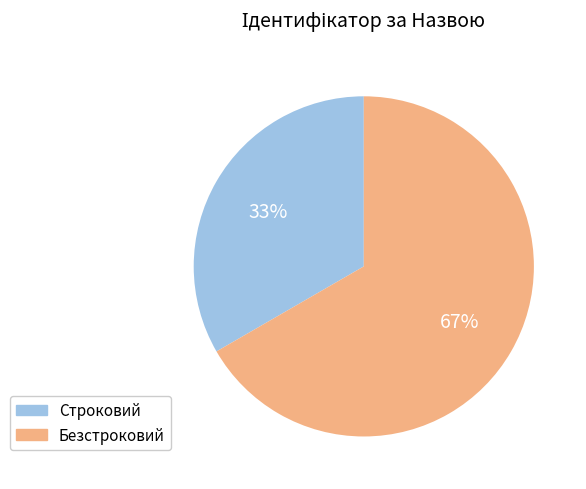

How many segments does this pie chart have?

2